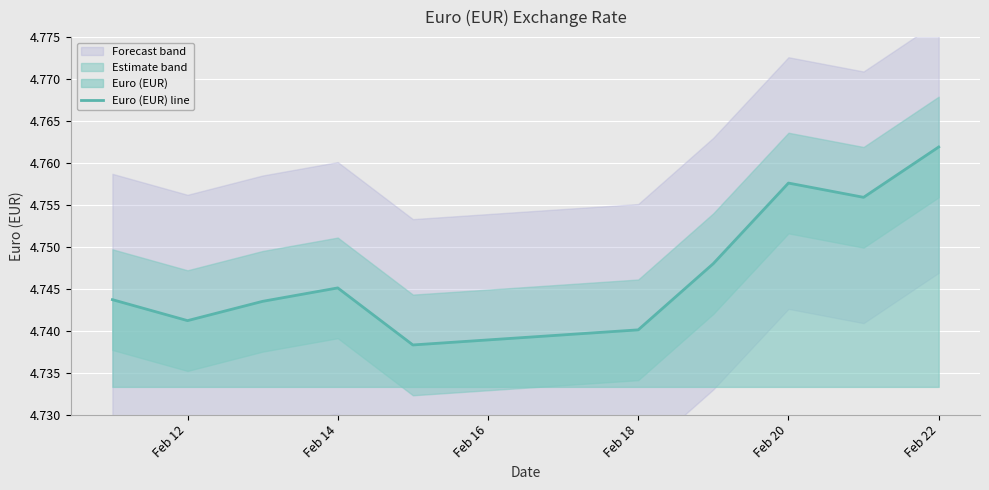

What is the value of the 5th point from the left?

4.7